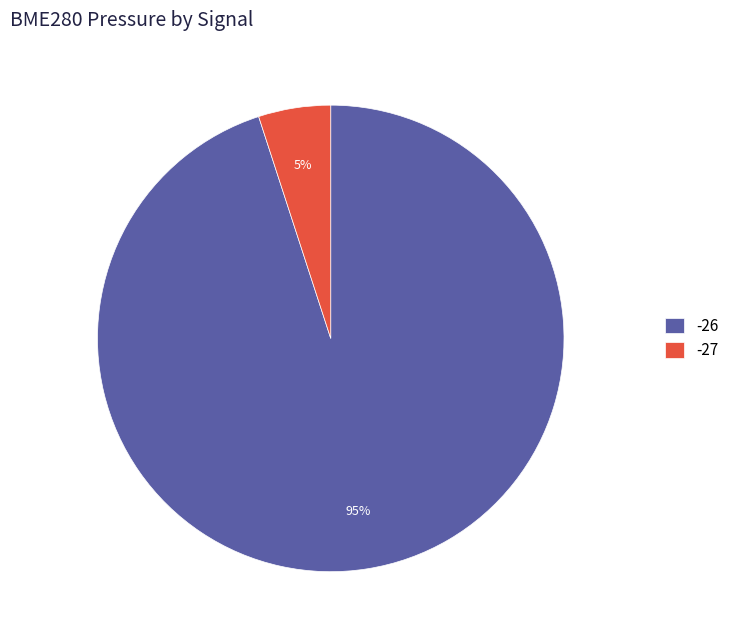

Is the sum of -27 and -26 greater than half?

Yes